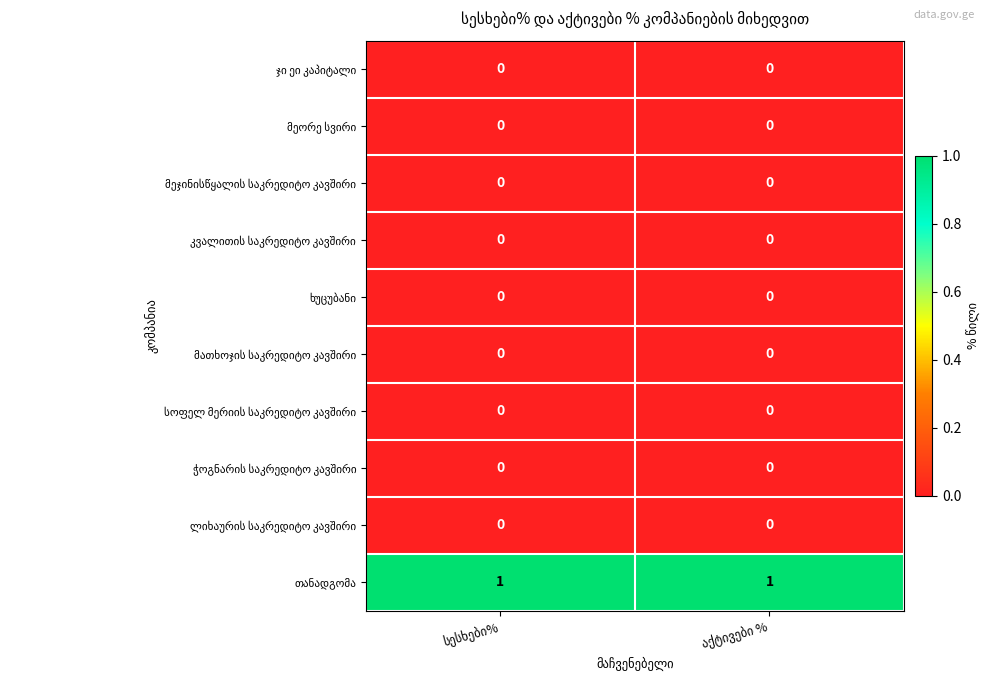

True or false: სოფელ მერიის საკრედიტო კავშირი has a value of 0 at სესხები%.

True